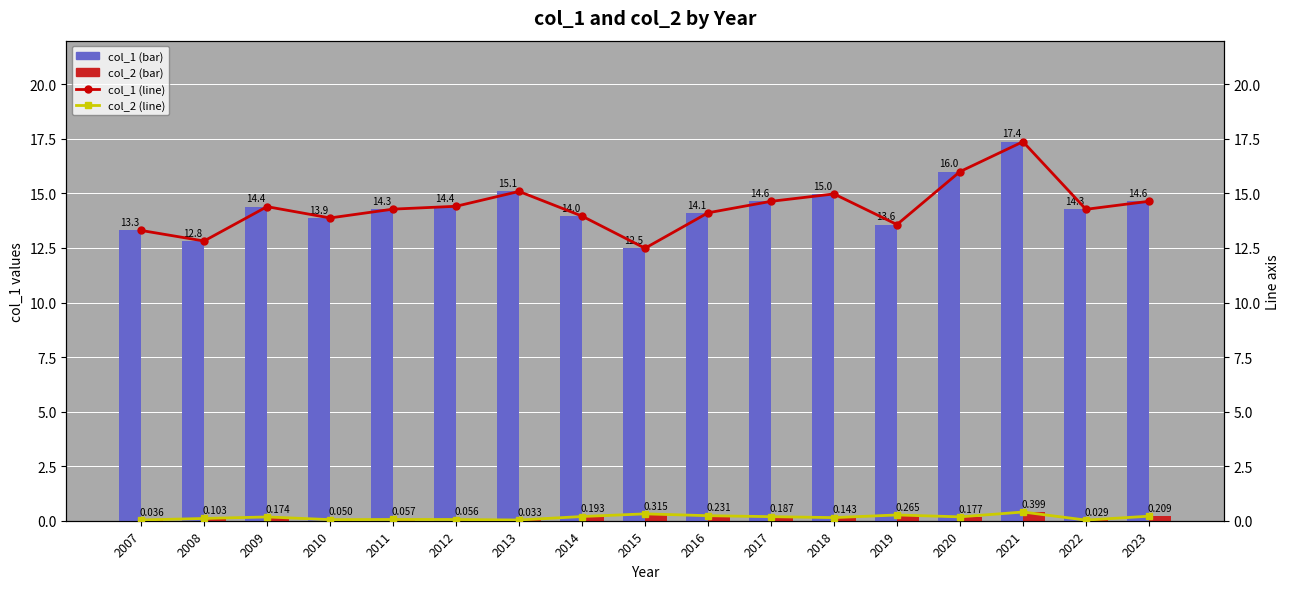

At which category is the sum across all series the highest?

2021